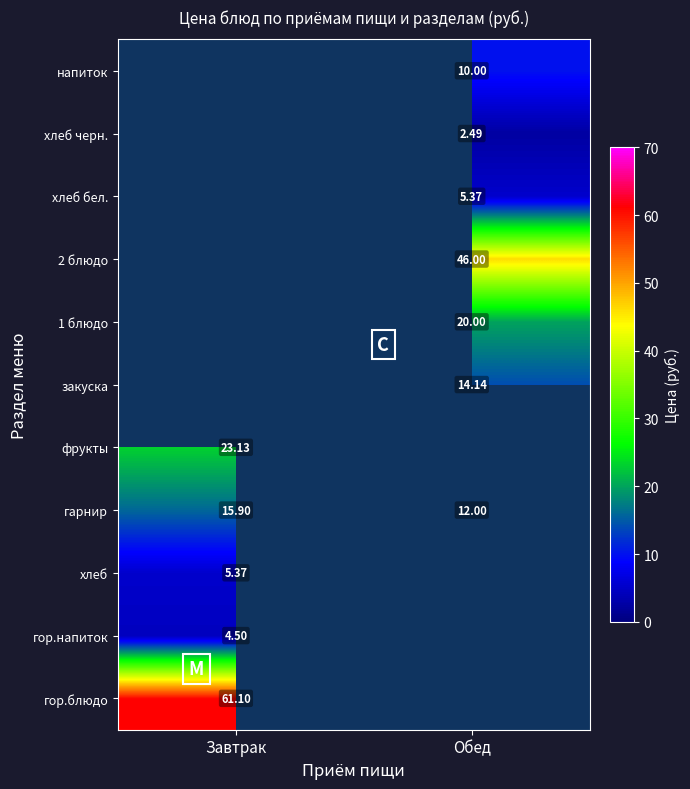

The value of фрукты at Завтрак is 33.1. True or false?

False